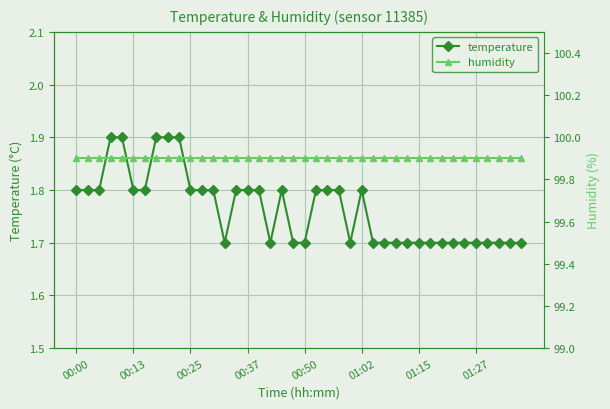

Is it true that humidity equals 26.9 at 18?

False